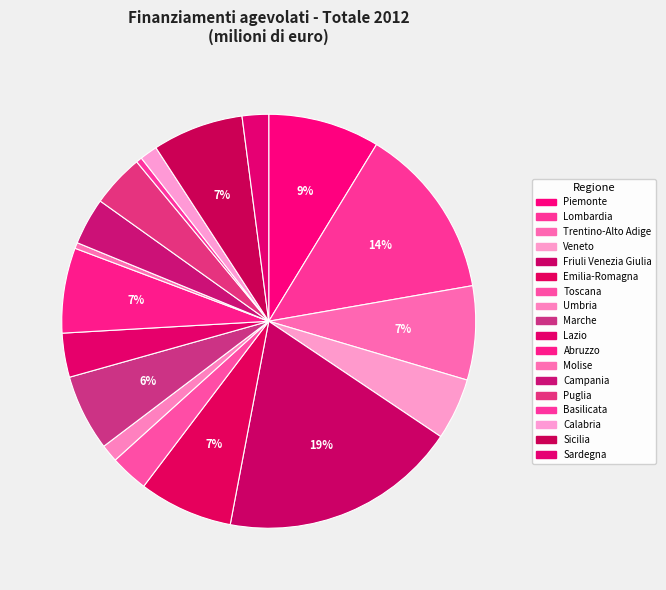

To the nearest percent, what is the difference between the largest and smallest slice percentages?

18%